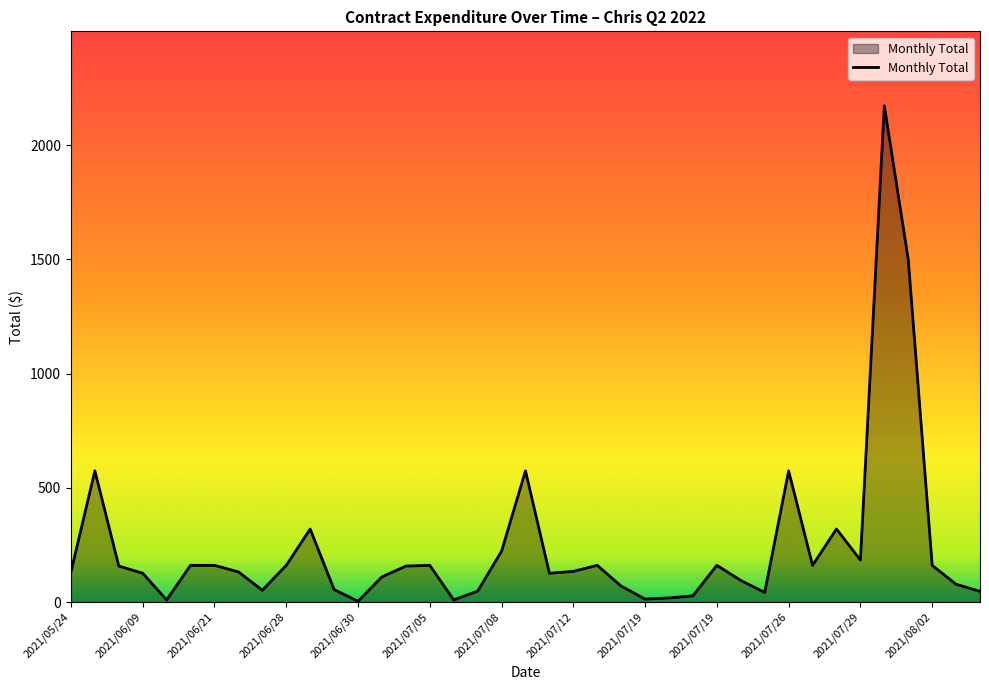

What is the greatest value displayed?

2172.9